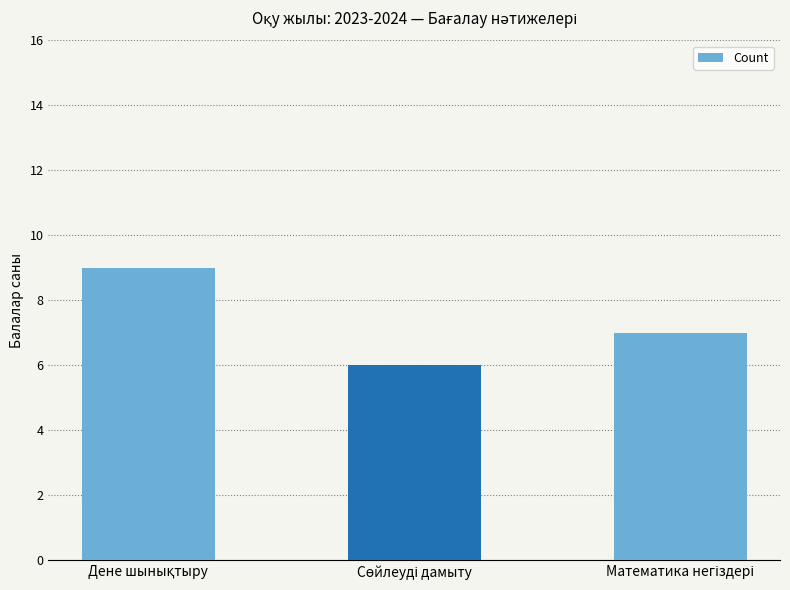

Count the values in the range 6 to 9.

3